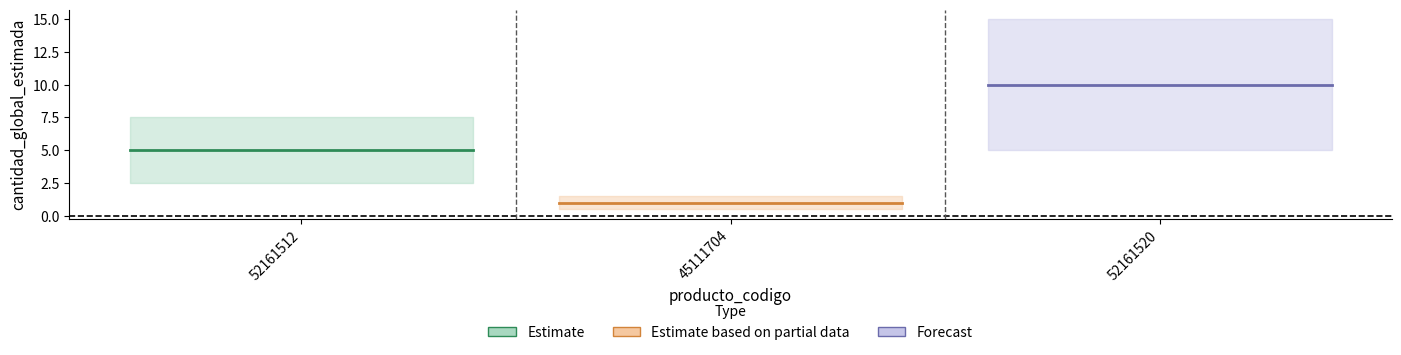

What is the difference between the values at 45111704 and 52161520?

9